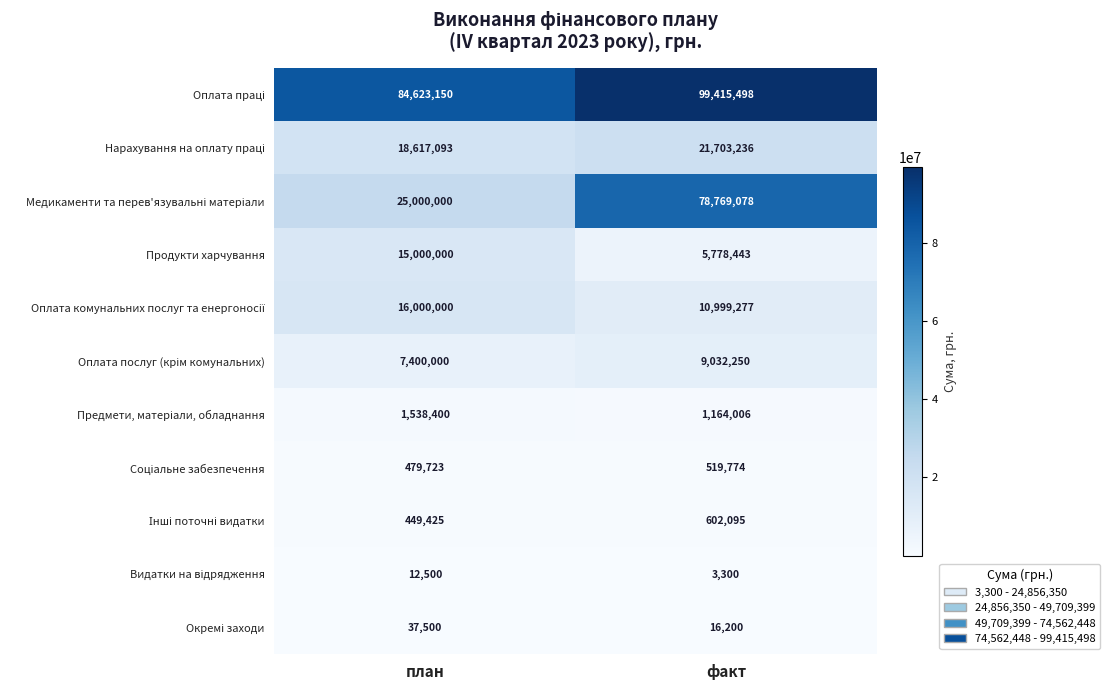

What is the total value across all series at факт?

228003157